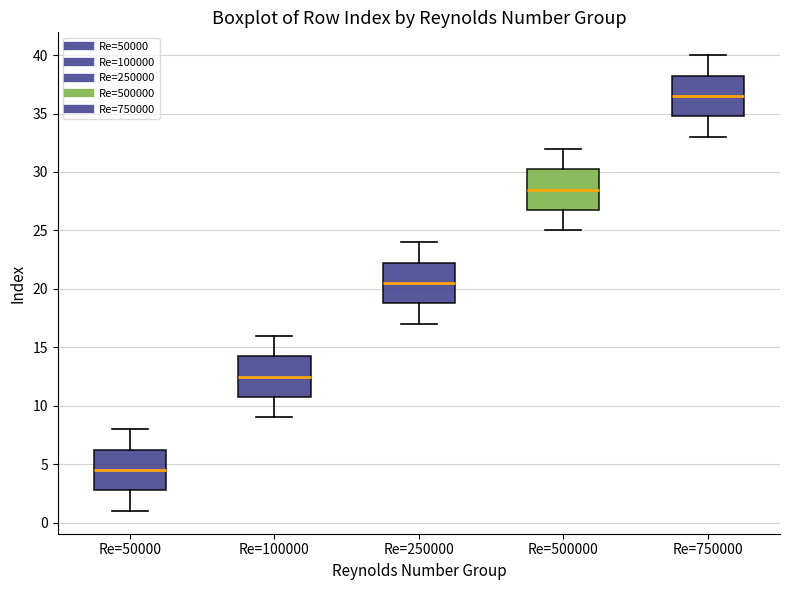

Where does the median line of the box for Re=50000 sit on the y-axis? The values are not printed on the chart, so give them approximately, as read against the axis.

4.5